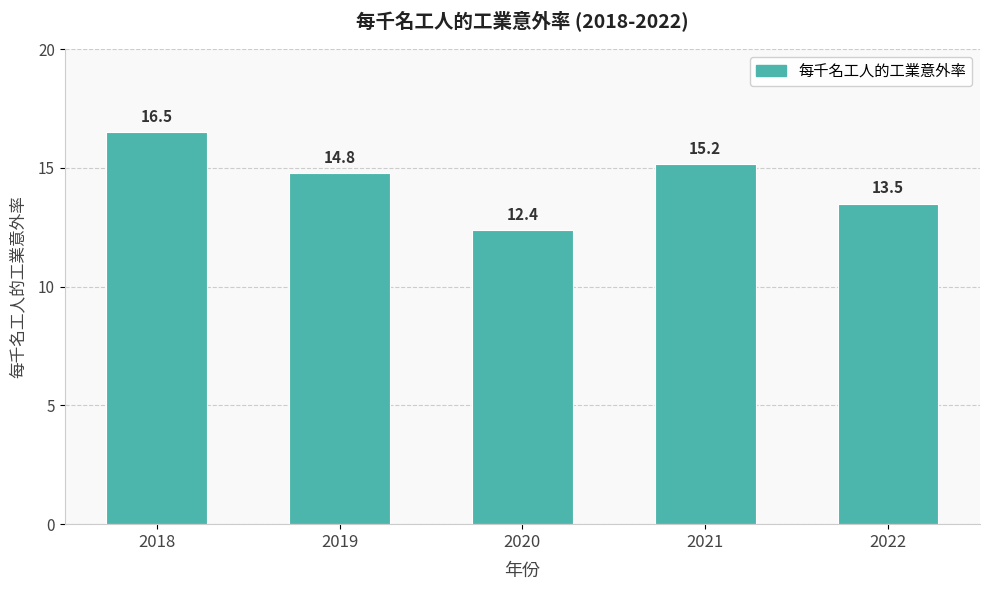

Count the number of categories in the chart.

5